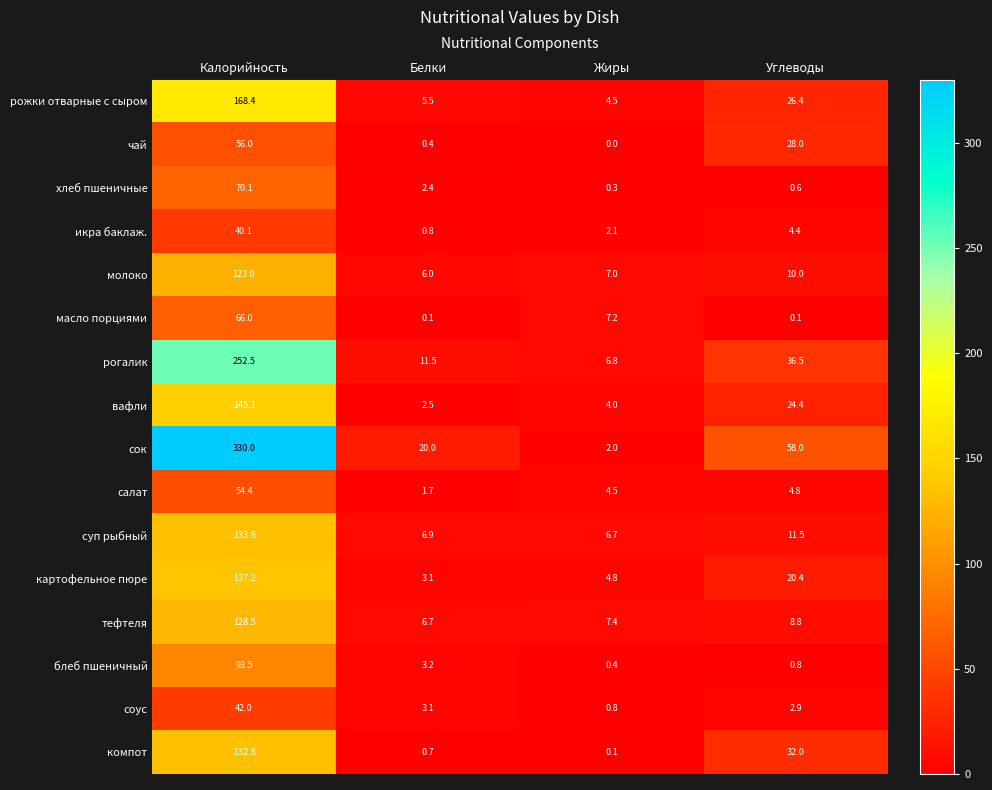

What is the minimum value for картофельное пюре?

3.1